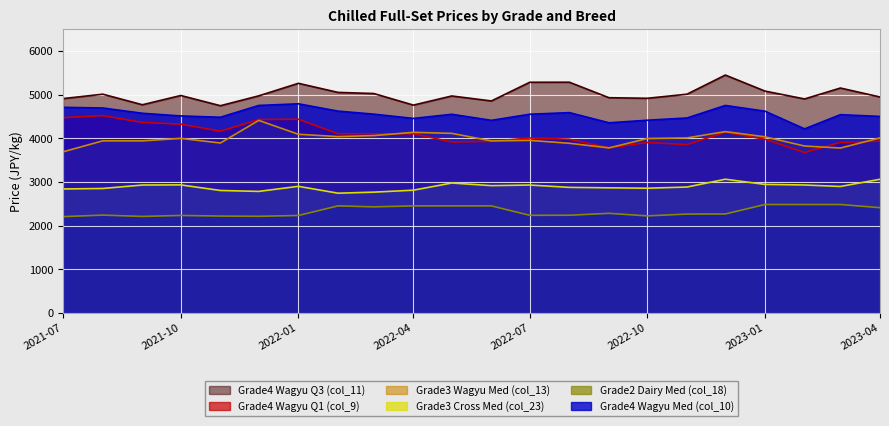

Is it true that Grade3 Wagyu Med (col_13) equals 7018 at 2021-10?

False